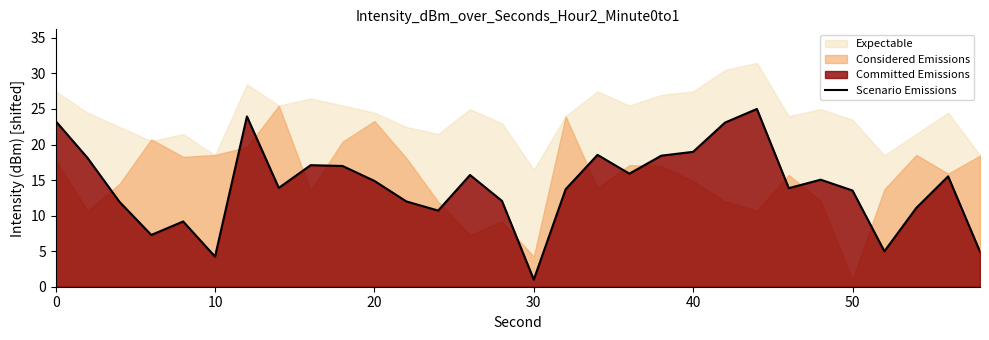

Reading right to left, list all the values displayed in this chart.

4.9	15.5	11.1	5.0	13.5	15.1	13.9	25.0	23.1	19.0	18.4	15.9	18.5	13.7	1.0	12.1	15.7	10.7	12.0	14.9	17.0	17.1	13.9	23.9	4.2	9.2	7.3	12.0	18.1	23.3